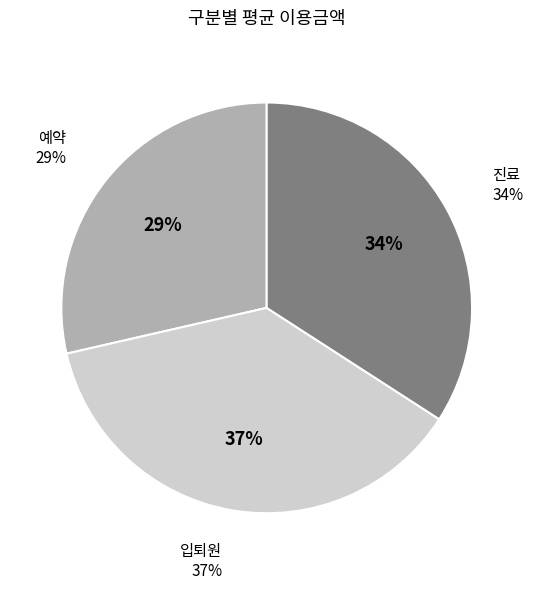

Does any single category account for the majority?

No